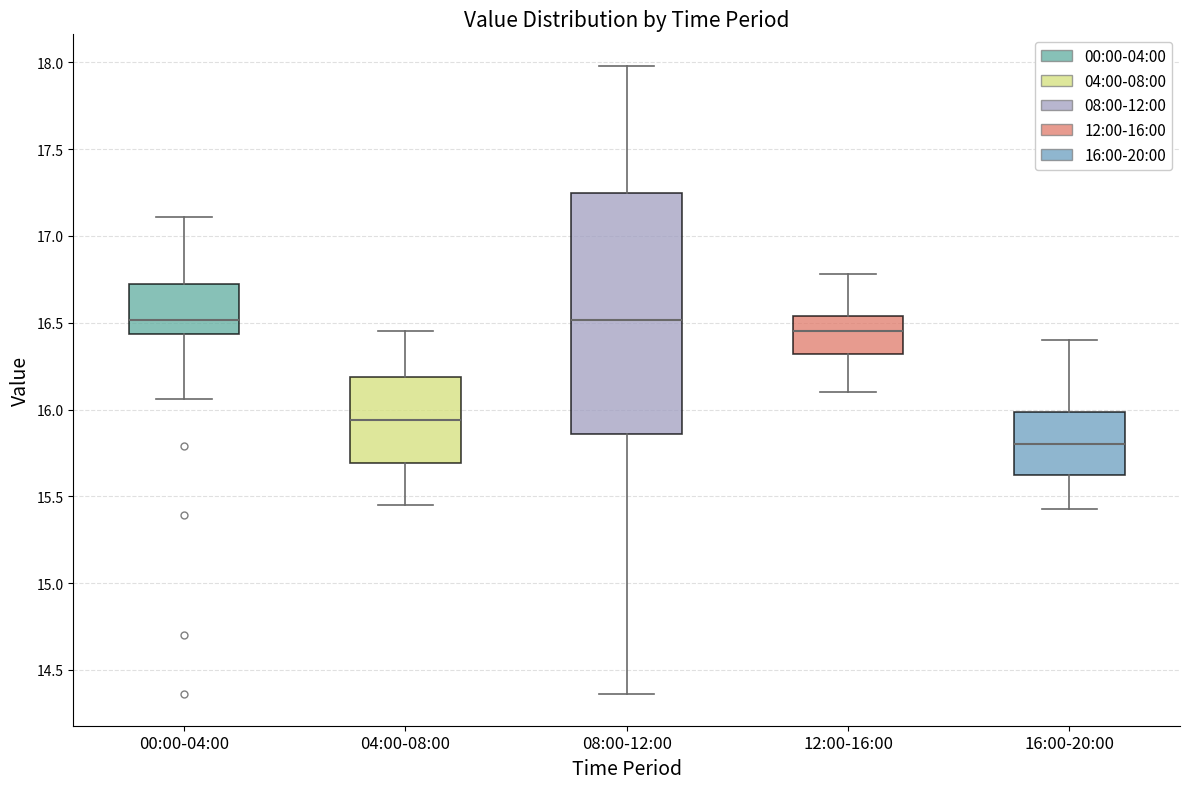

Where is the lower edge of the box for 04:00-08:00 on the y-axis? The values are not printed on the chart, so give them approximately, as read against the axis.

15.70